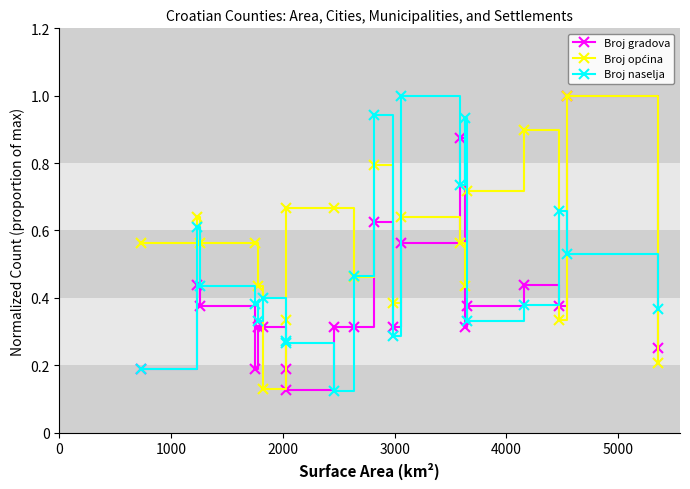

What is the greatest value displayed?

1.0